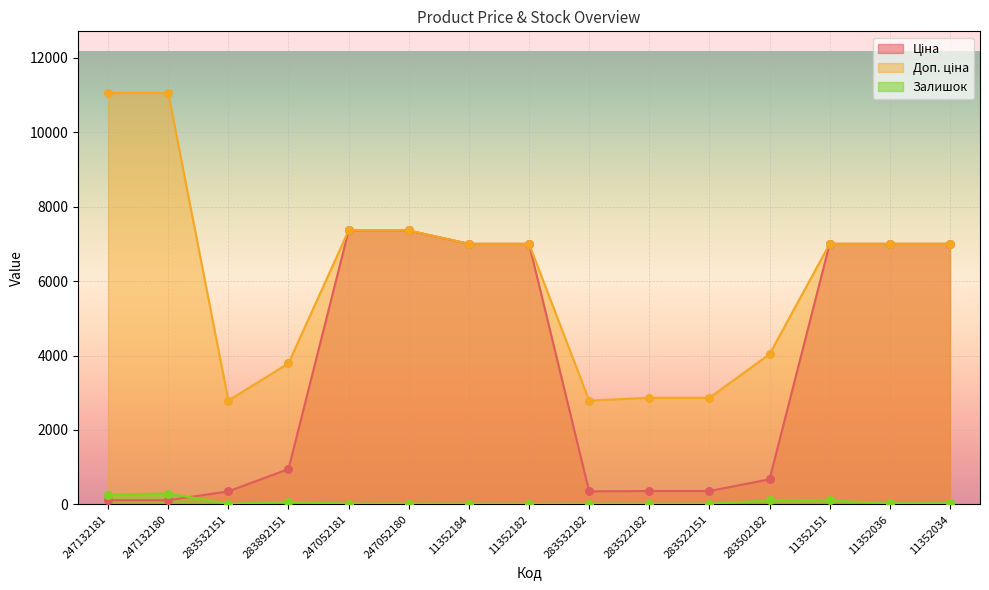

Which series has the widest spread of Y values?

Доп. ціна